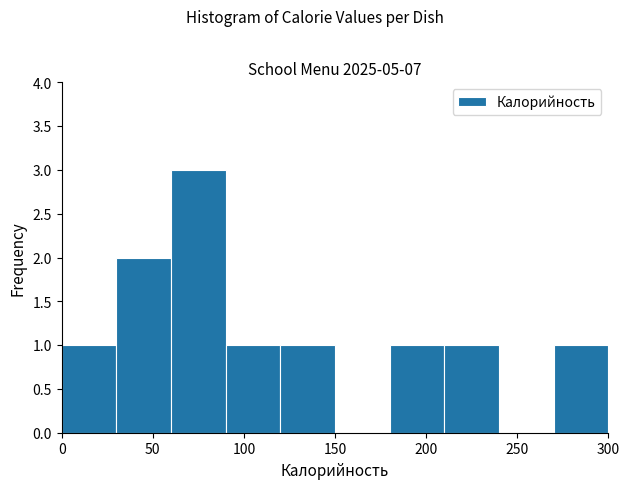

Which range on the x-axis has the tallest bar?

60 to 90